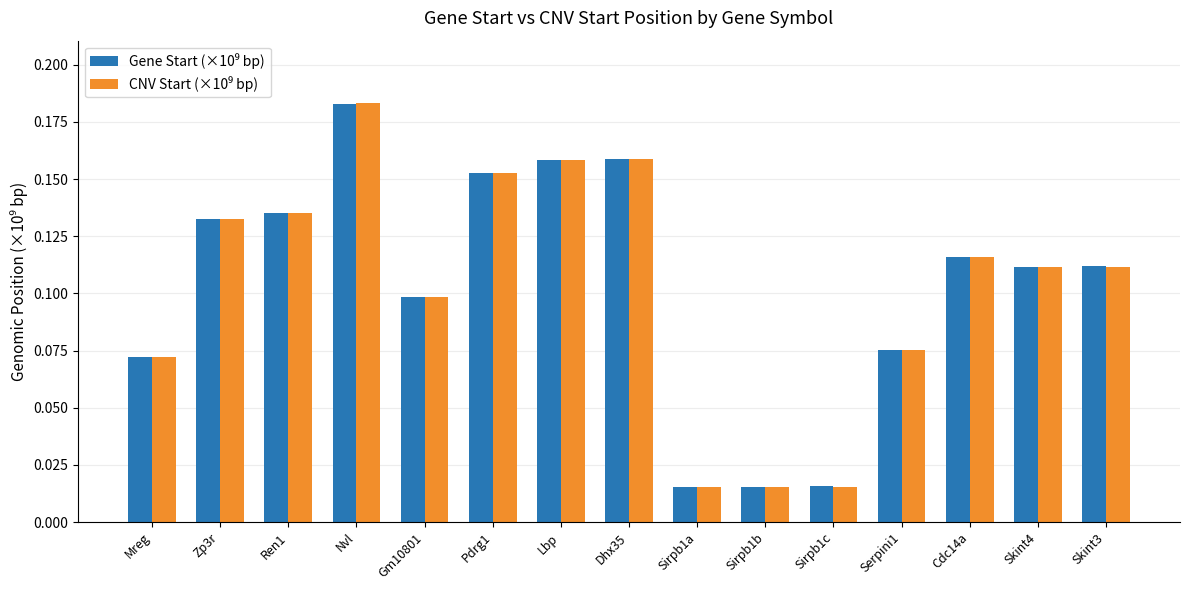

What is the total value across all series at Pdrg1?

0.3